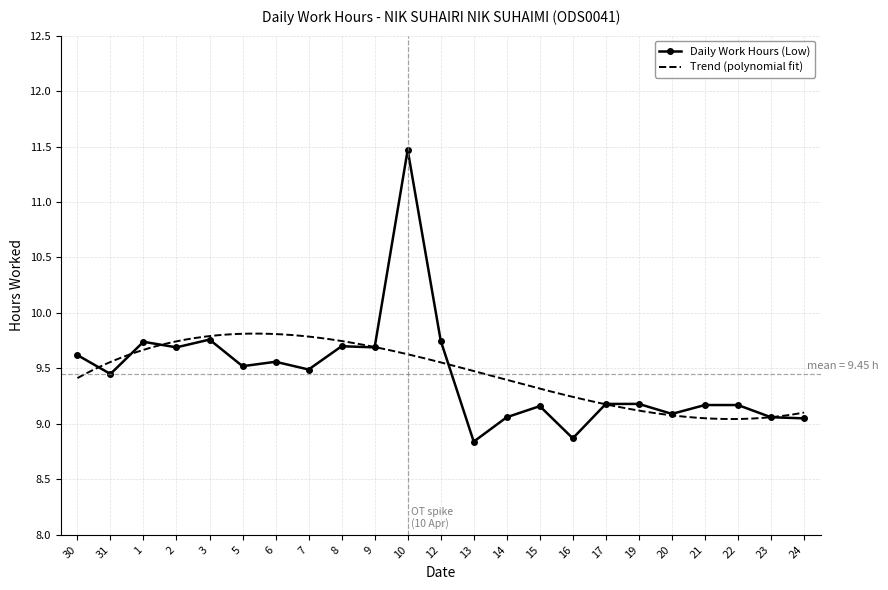

How many categories are shown in the chart?

23